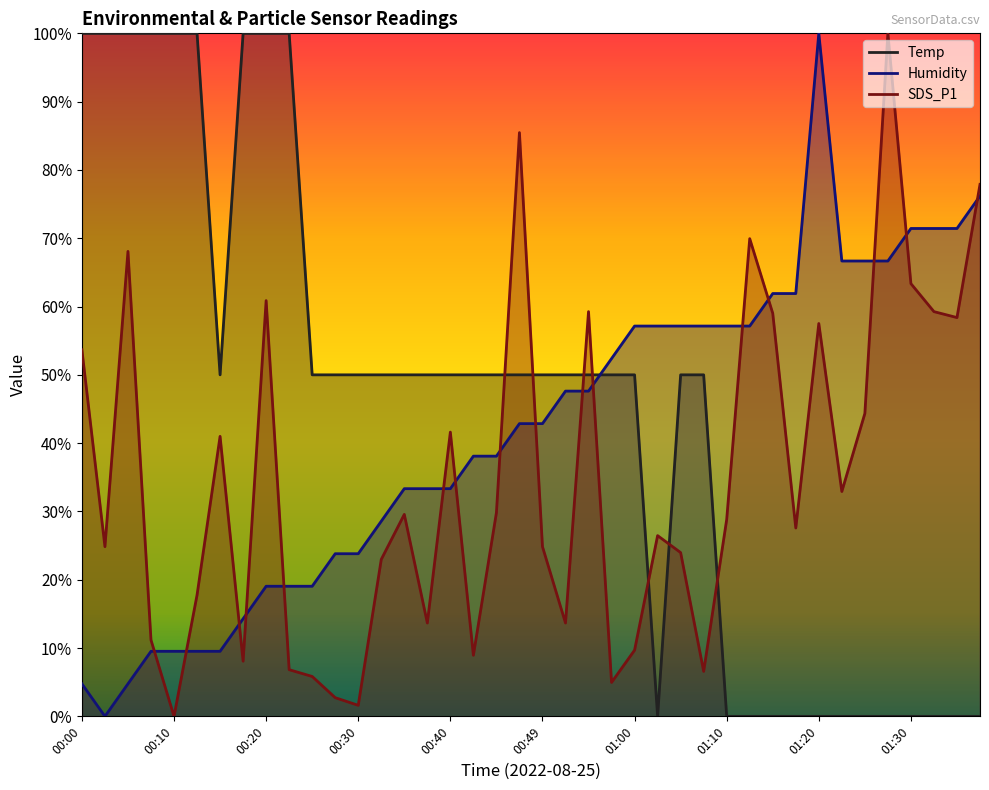

What position from the left is 01:34?

39